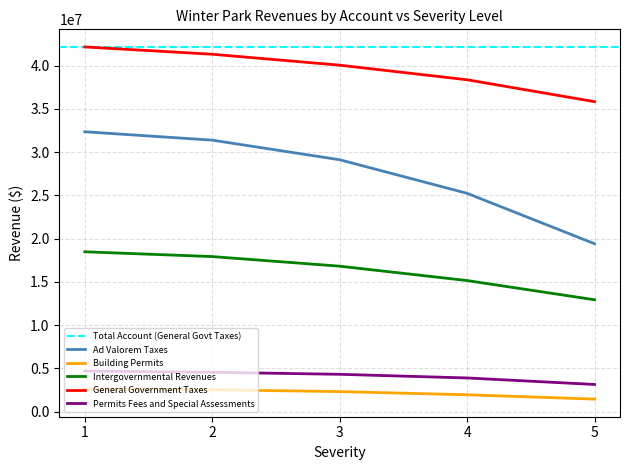

Rank the categories by Ad Valorem Taxes value from highest to lowest.

1, 2, 3, 4, 5